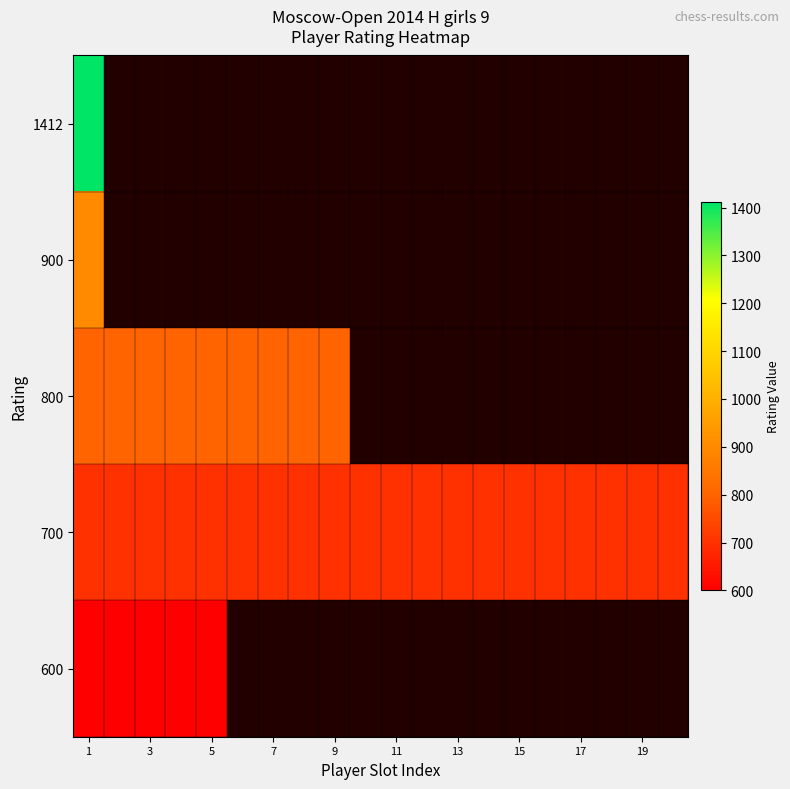

The 700 series shows 700.0 at 1. True or false?

True